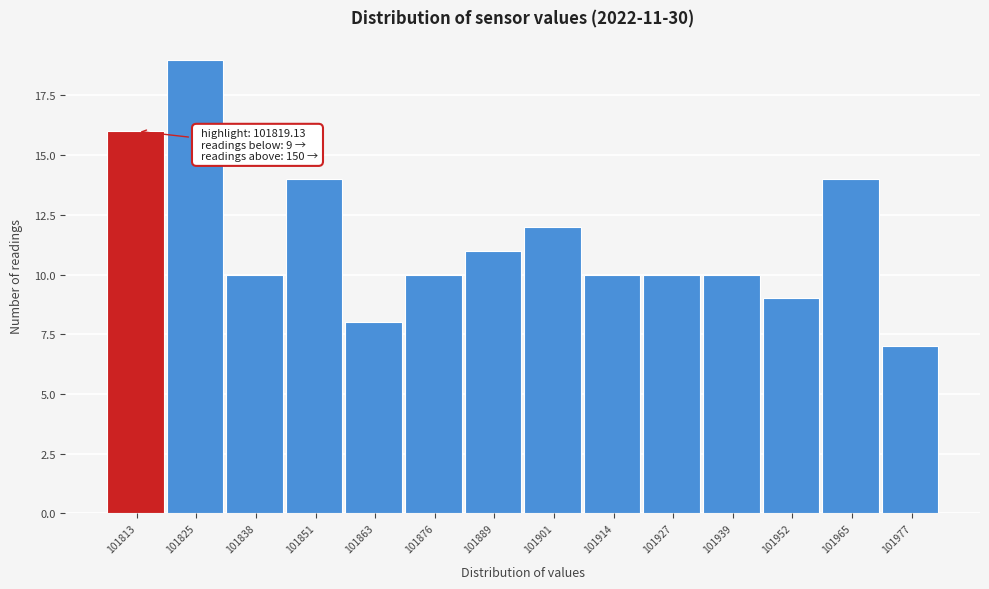

Reading left to right, transcribe all the data shown in this chart.

16	19	10	14	8	10	11	12	10	10	10	9	14	7